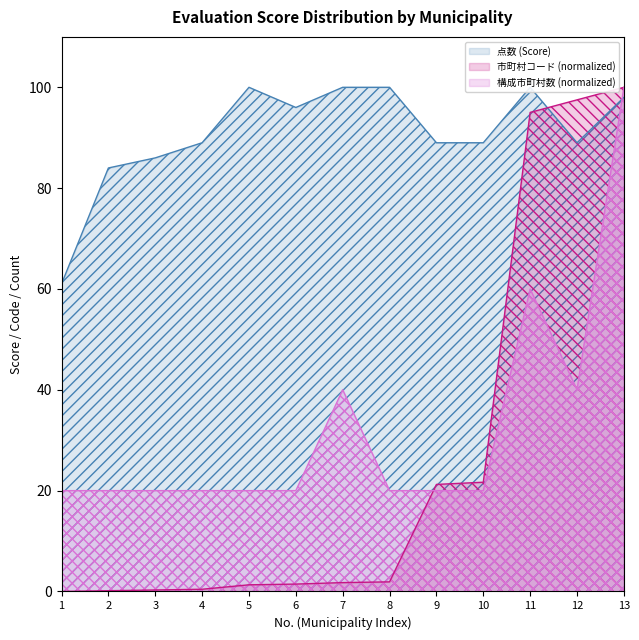

Reading right to left, what are all the values shown in this chart?

点数: 98.0	89.0	100.0	89.0	89.0	100.0	100.0	96.0	100.0	89.0	86.0	84.0	61.0
市町村コード: 100.0	97.5	95.0	21.7	21.2	1.9	1.8	1.5	1.3	0.4	0.3	0.1	0.0
構成市町村数: 100.0	40.0	60.0	20.0	20.0	20.0	40.0	20.0	20.0	20.0	20.0	20.0	20.0